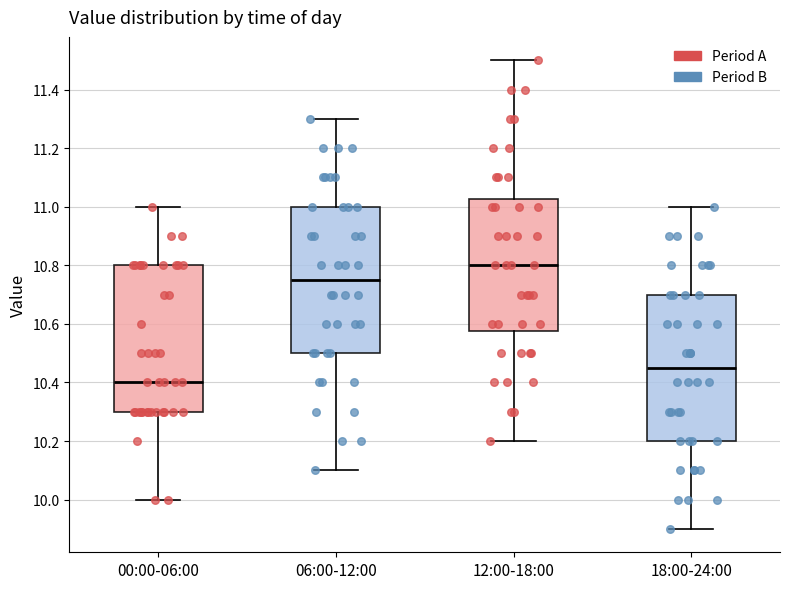

Which box has the highest median line?

12:00-18:00